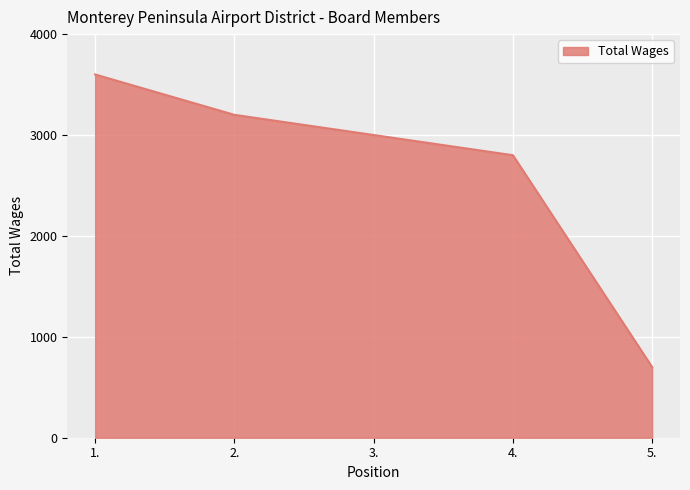

What is the change in value from 2. to 5.?

-2500